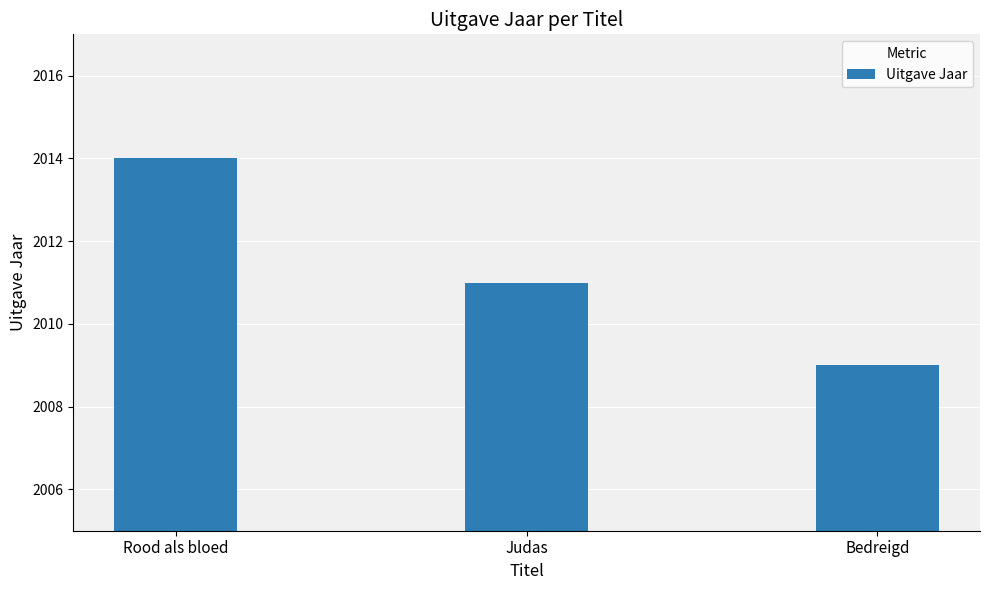

Where is the data nearest to the value 2011?

Judas